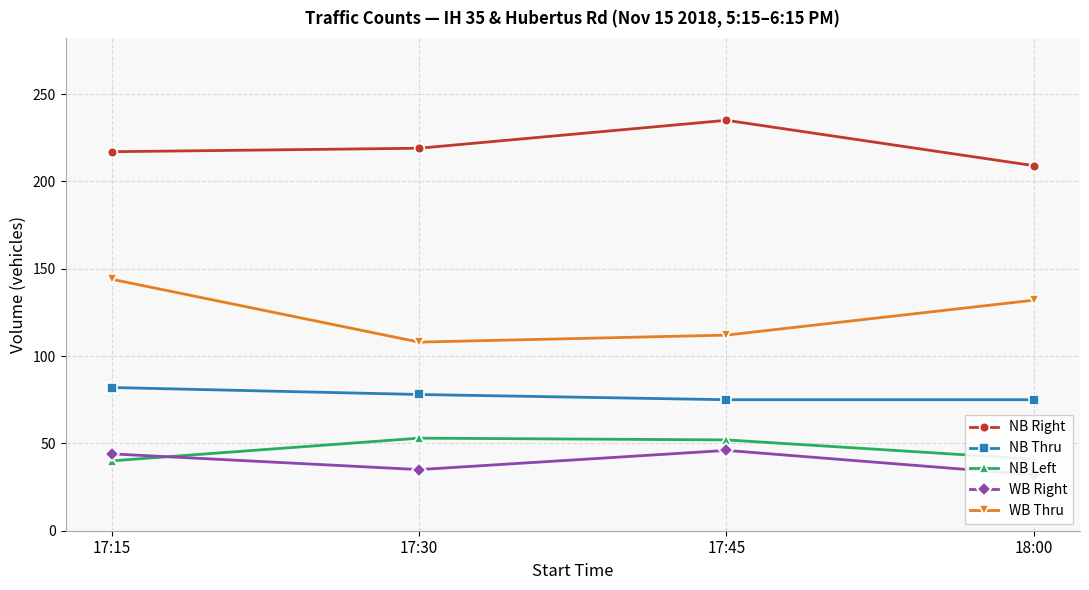

What is the label of the 1st point from the right?

18:00